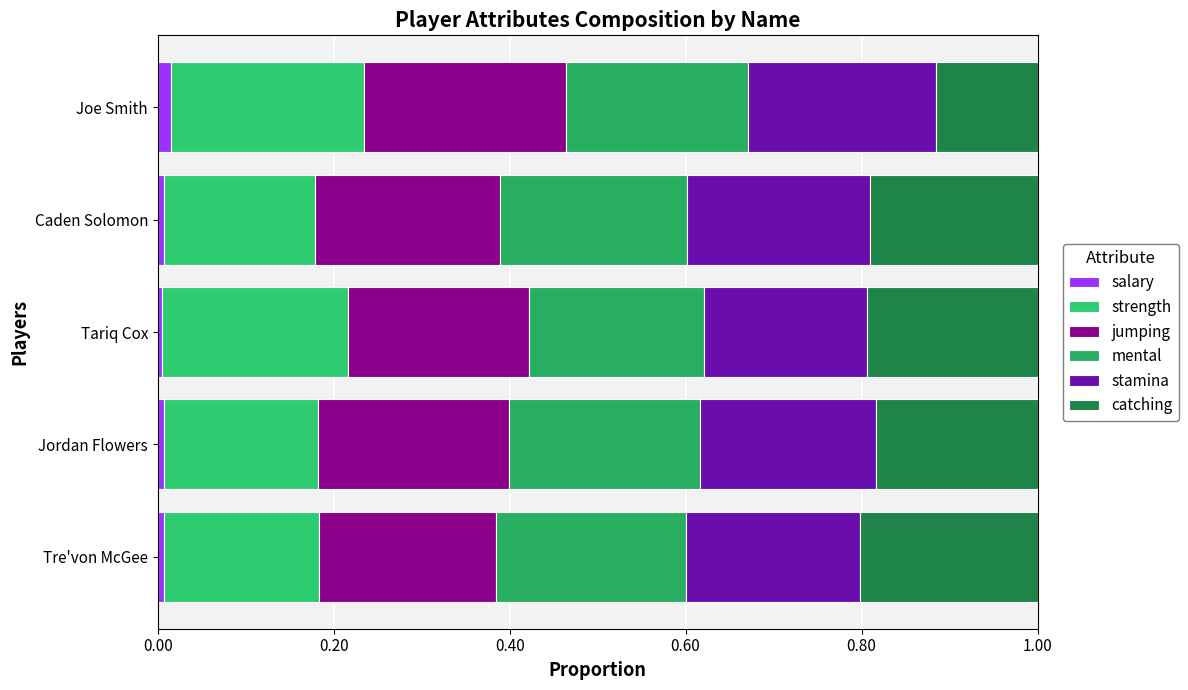

At how many categories does at least one series exceed 0?

5